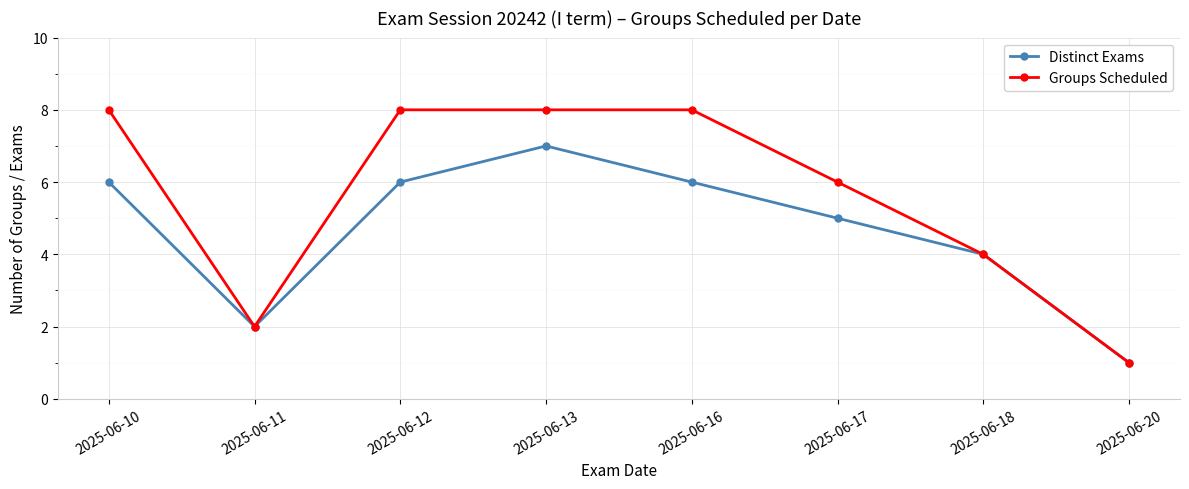

Where is Distinct Exams nearest to the value 4?

2025-06-18